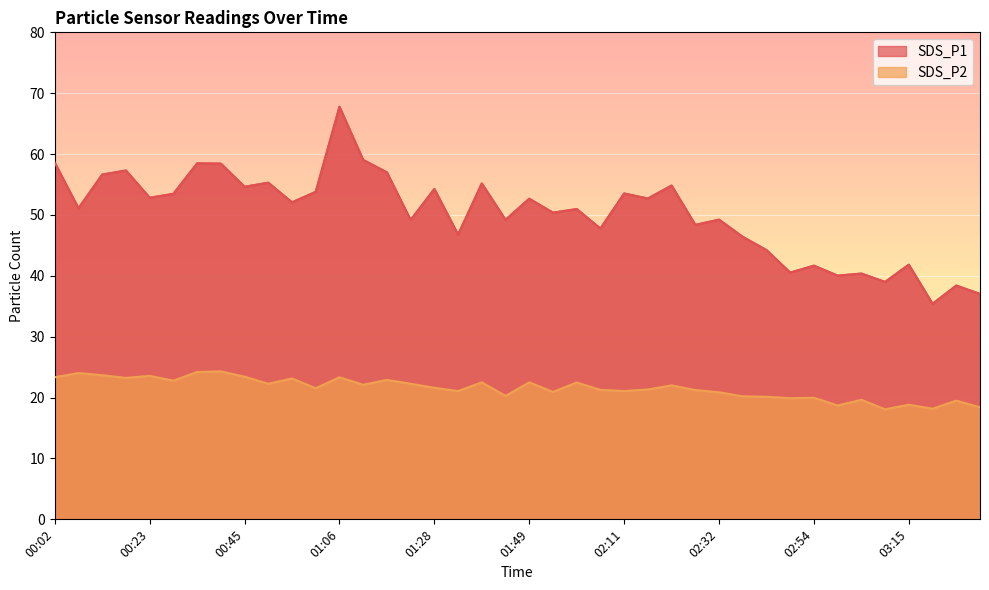

What is the label of the 8th point from the right?

02:54